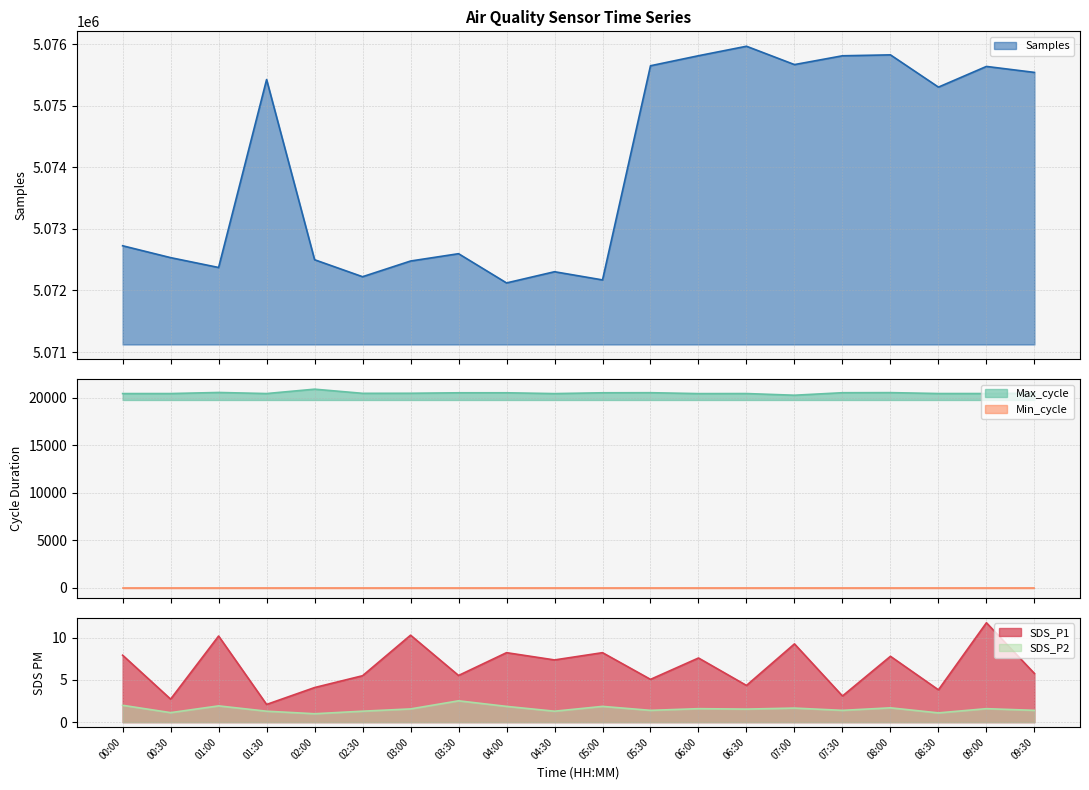

Which series has the widest spread of values?

Samples